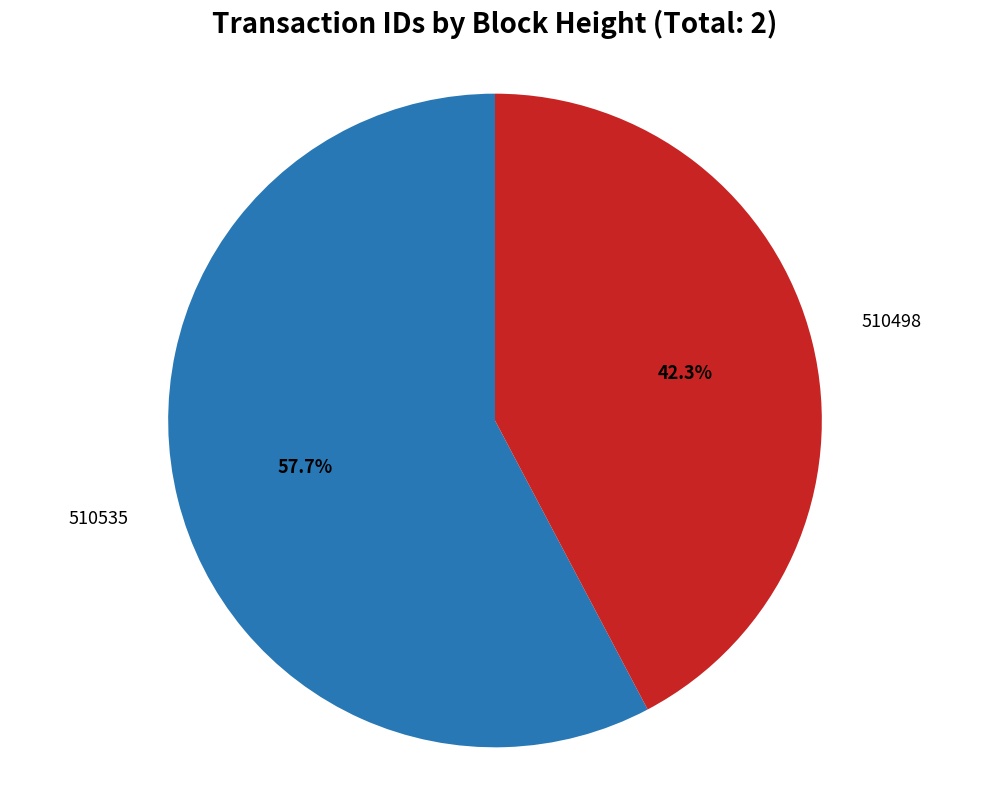

Is there any slice that represents more than half of the pie?

Yes